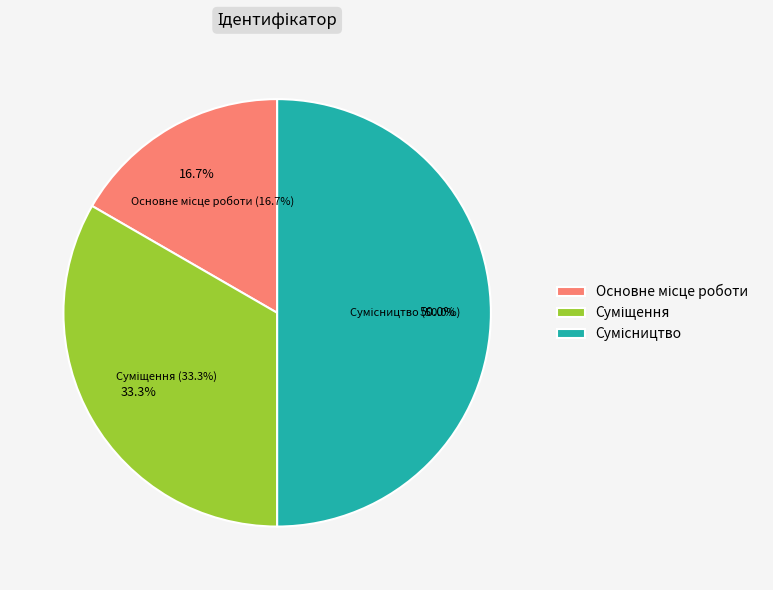

The Суміщення slice represents 43% of the pie. True or false?

False